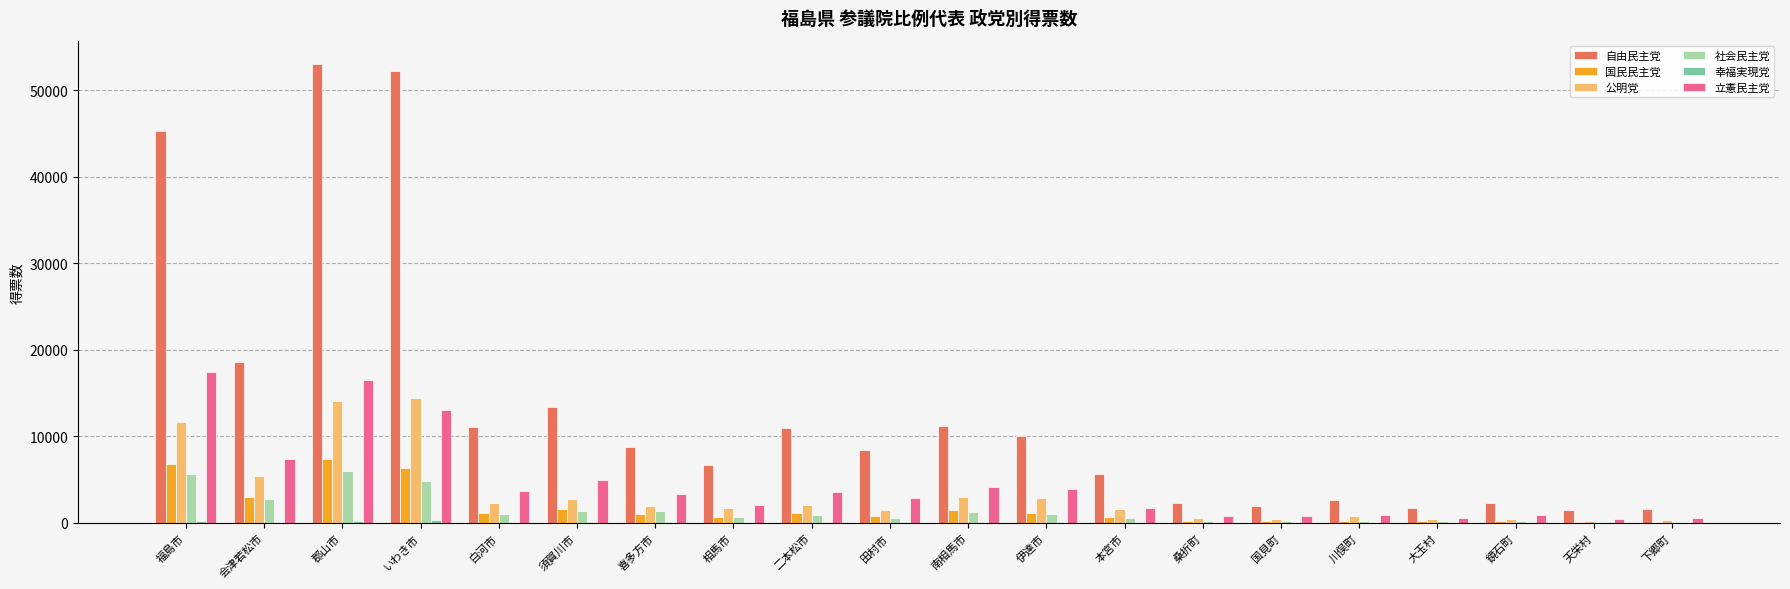

Are the bars horizontal?

No